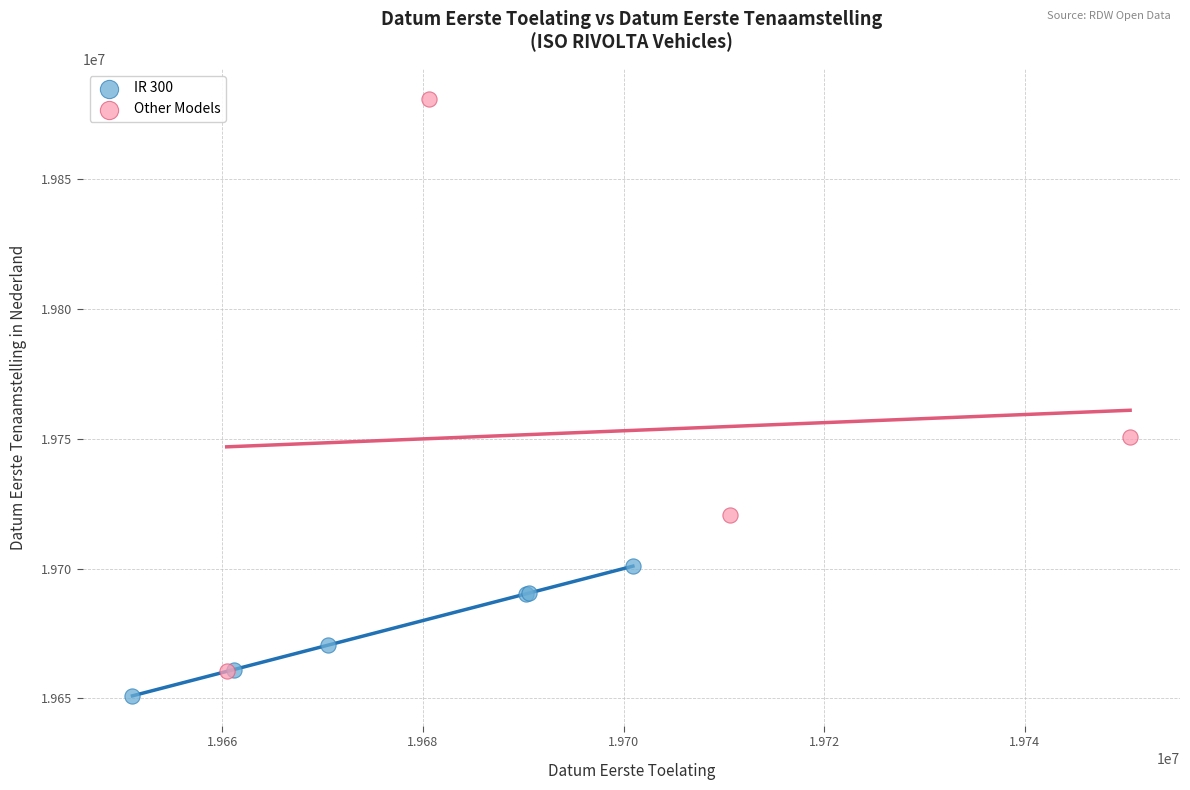

Which series reaches the maximum Y coordinate?

Other Models